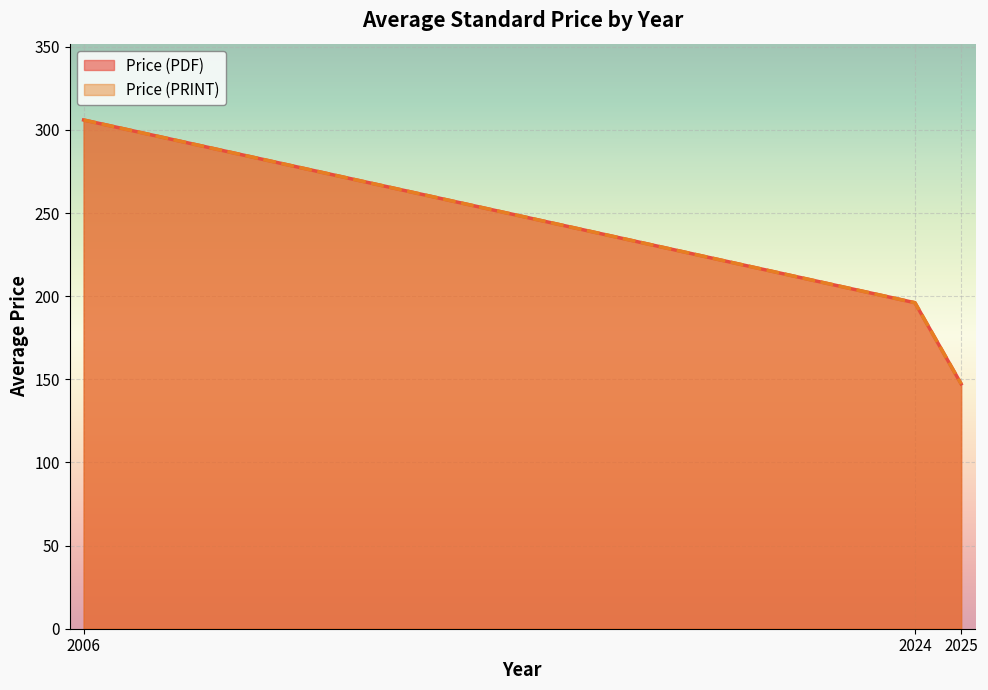

True or false: Price (PDF) and Price (PRINT) intersect in this chart.

False